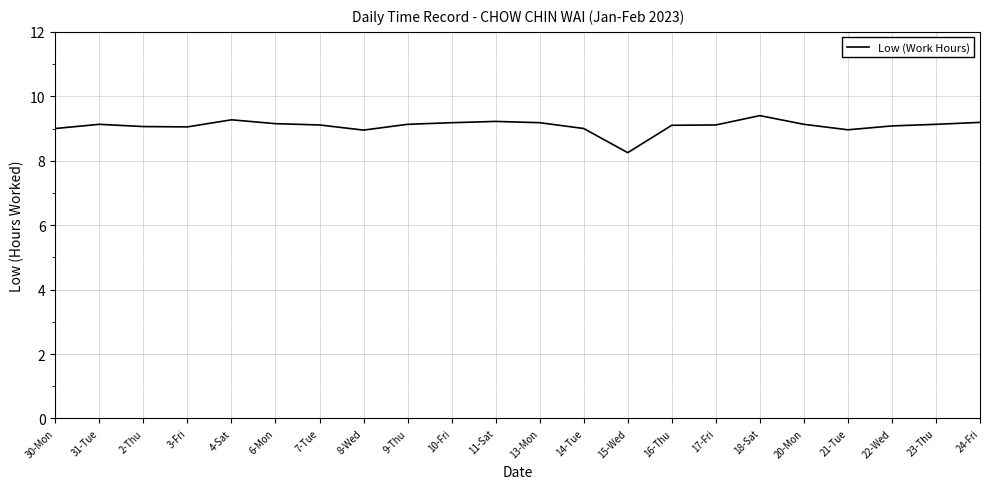

What position from the left is 17-Fri?

16